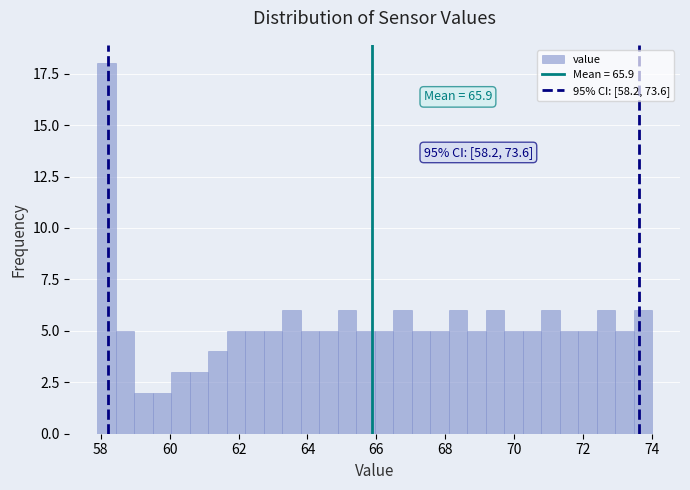

Read against the x-axis, roughly where is the centre of the tallest bar?

58.2